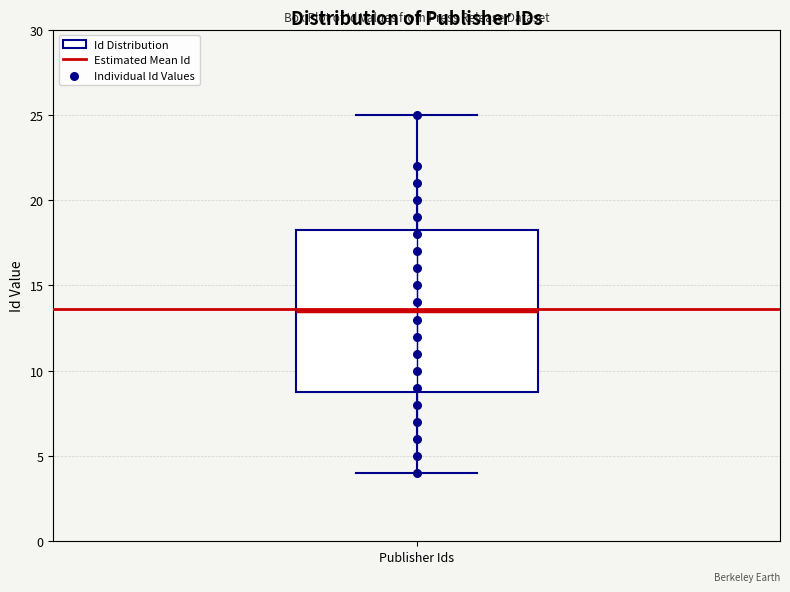

Transcribe this box plot: give where the median line is, the range the box spans, and where the two whiskers end, as read against the y-axis. The values are not printed on the chart, so give them approximately, as read against the axis.

median 13.5, box 9.0 to 18.5, whiskers 4.0 to 25.0